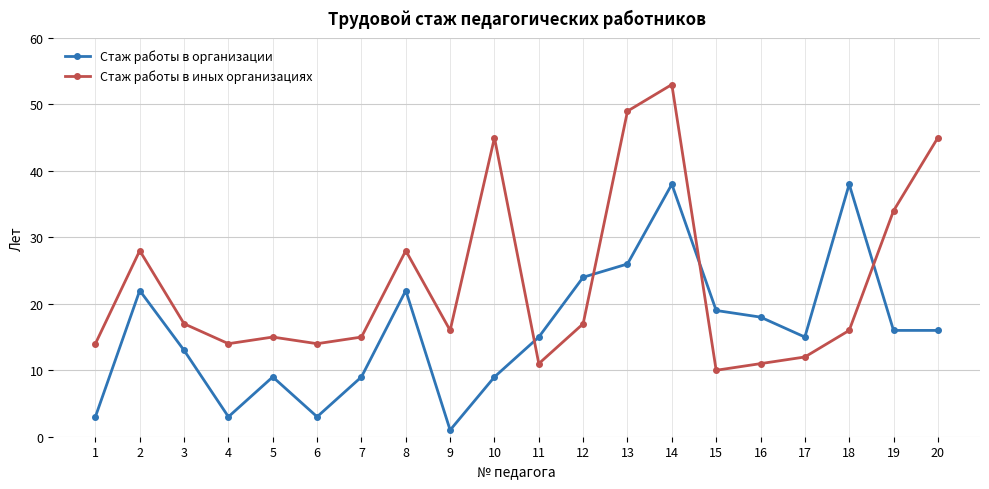

Which category has the highest value across all series?

14